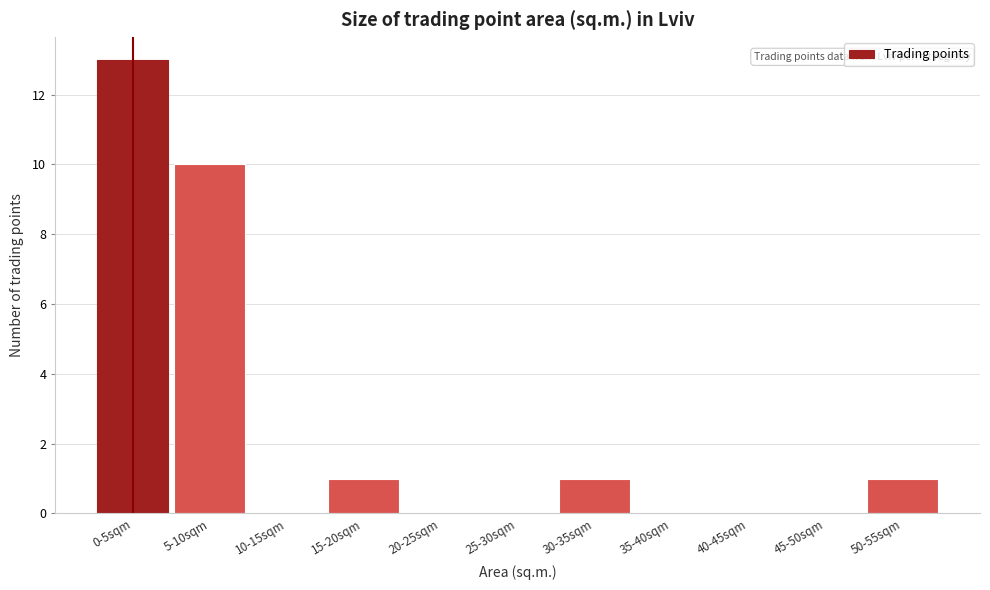

Reading right to left, transcribe all the data shown in this chart.

50-55sqm=1	45-50sqm=0	40-45sqm=0	35-40sqm=0	30-35sqm=1	25-30sqm=0	20-25sqm=0	15-20sqm=1	10-15sqm=0	5-10sqm=10	0-5sqm=13